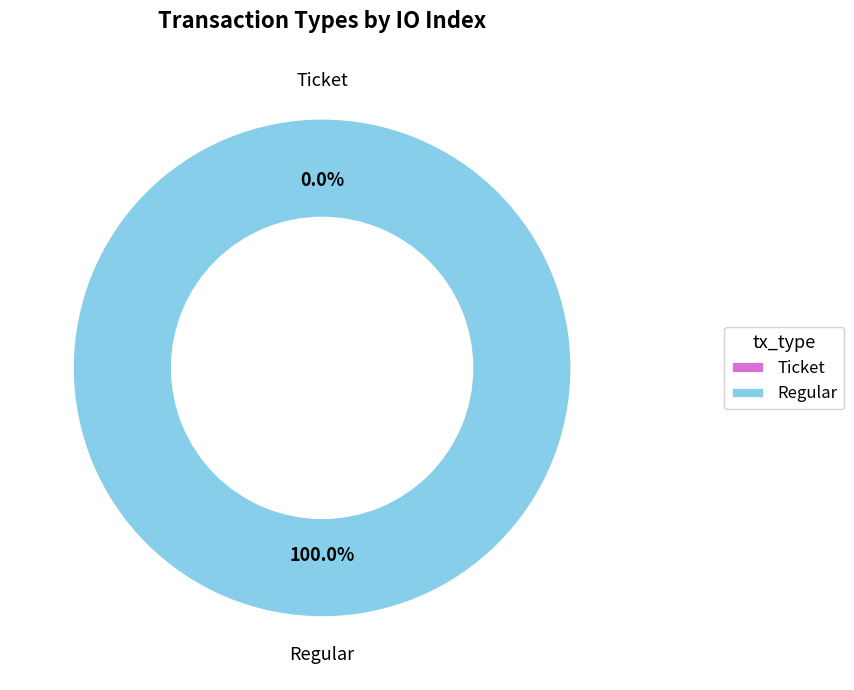

Is it true that Regular is 100% of the pie?

True